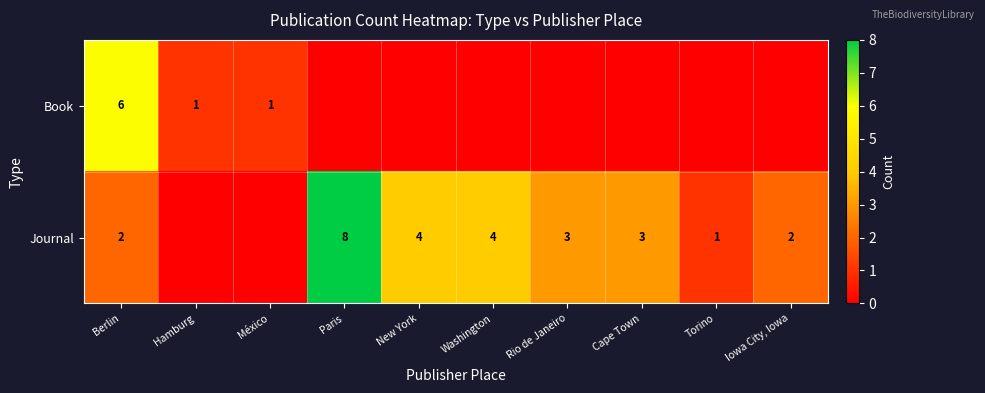

What is the difference between the Journal values at New York and Torino?

3